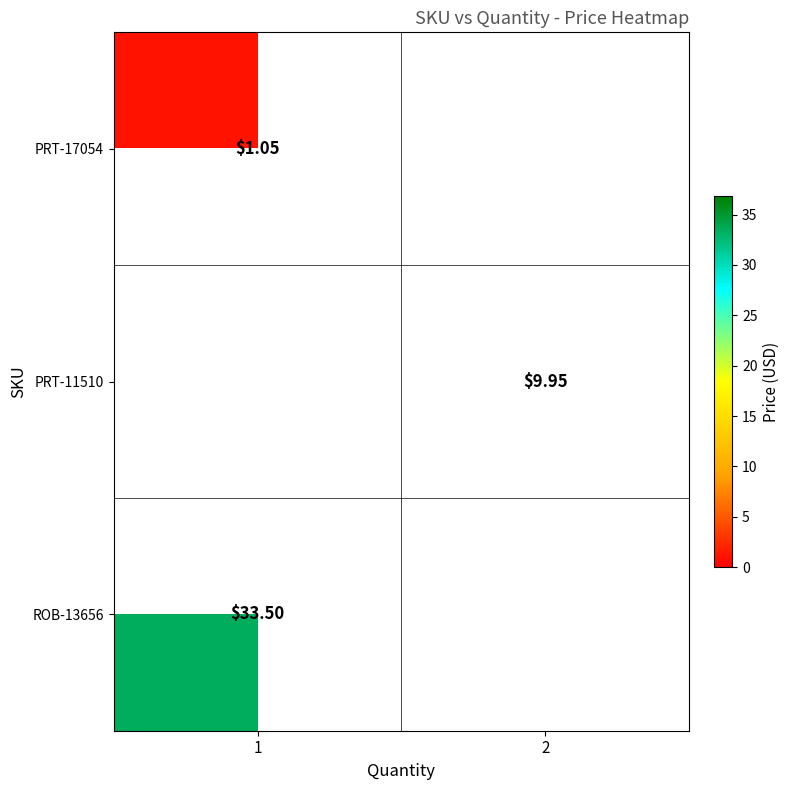

At how many categories does at least one series exceed 13?

1